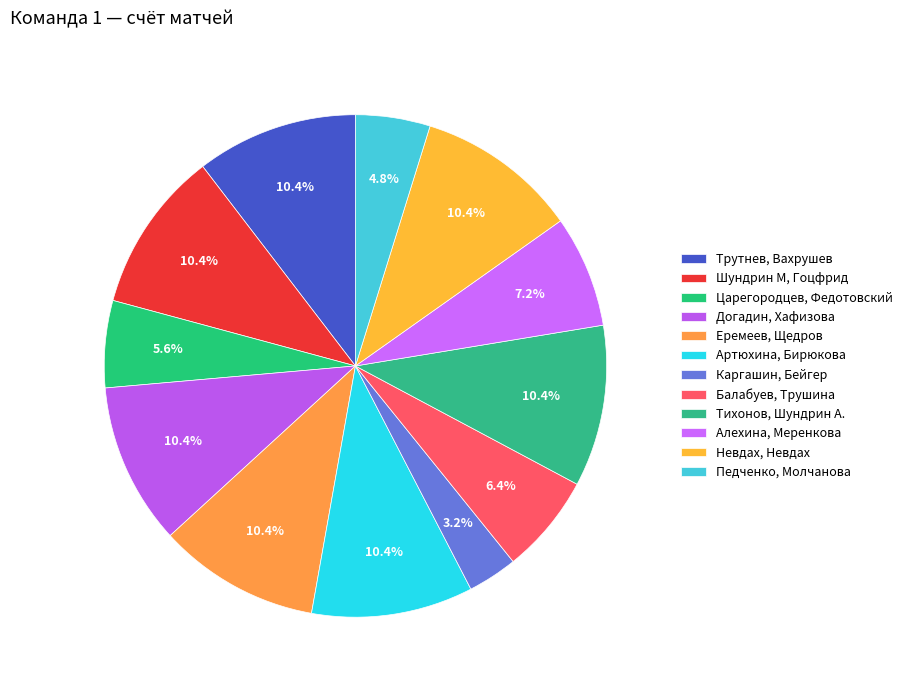

How many segments does this pie chart have?

12